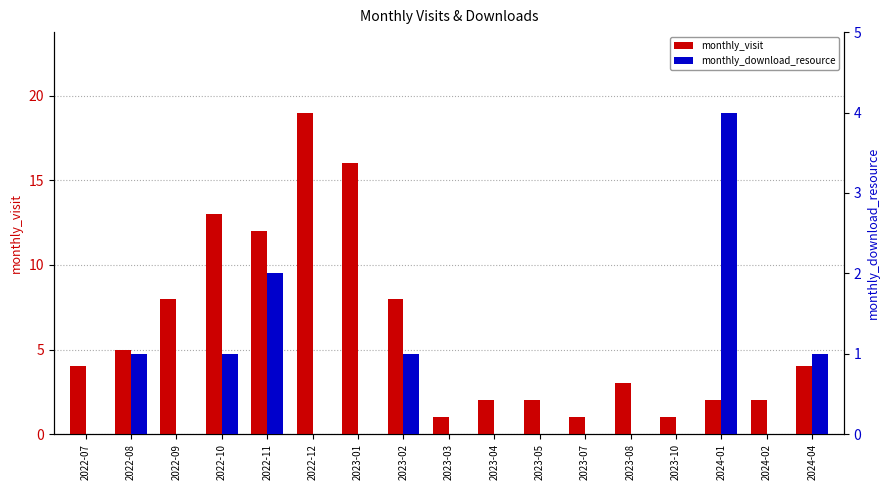

How many bars are there in each group?

2